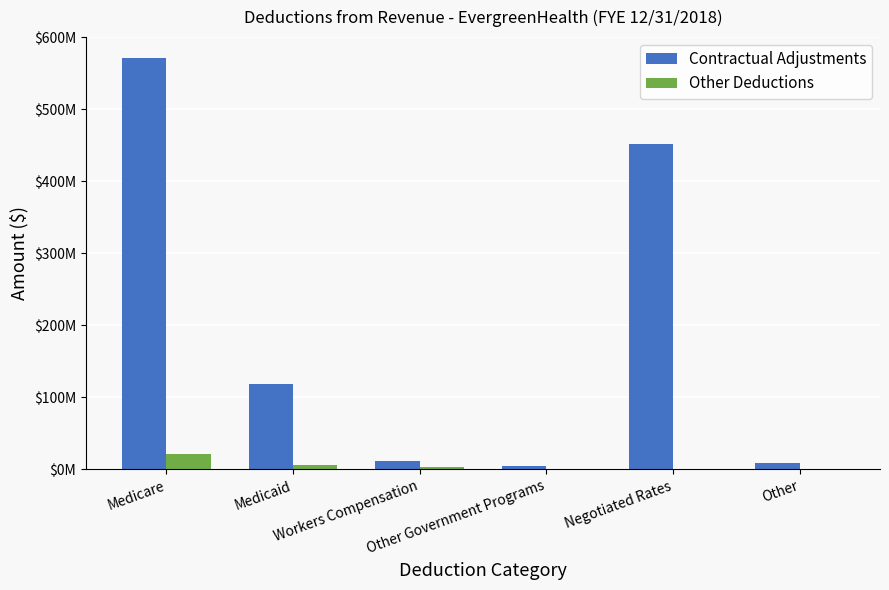

Where does the Other Deductions series first go above 3284412?

Medicare